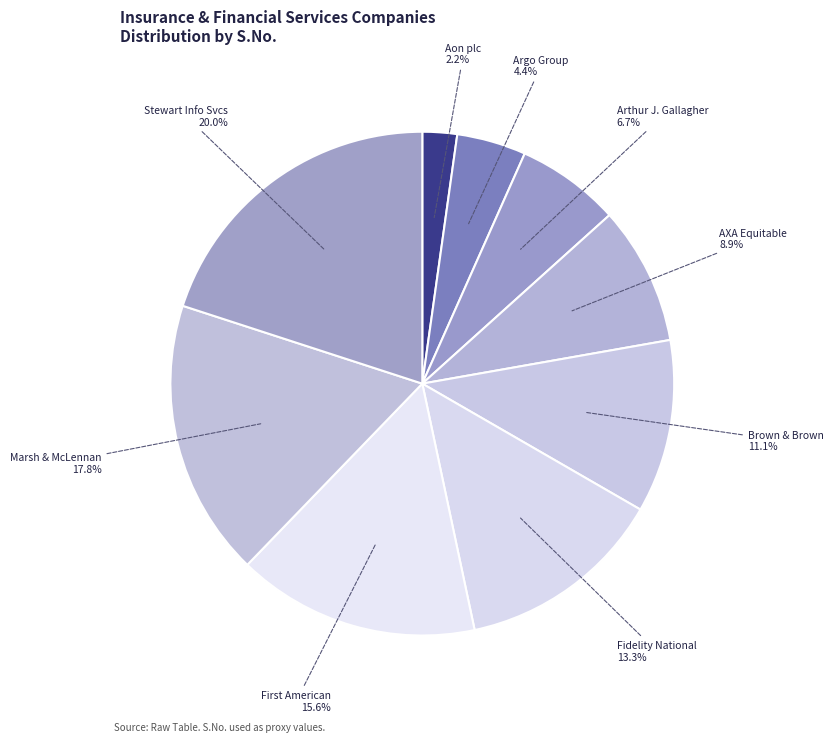

Which slice is the smallest?

Aon plc